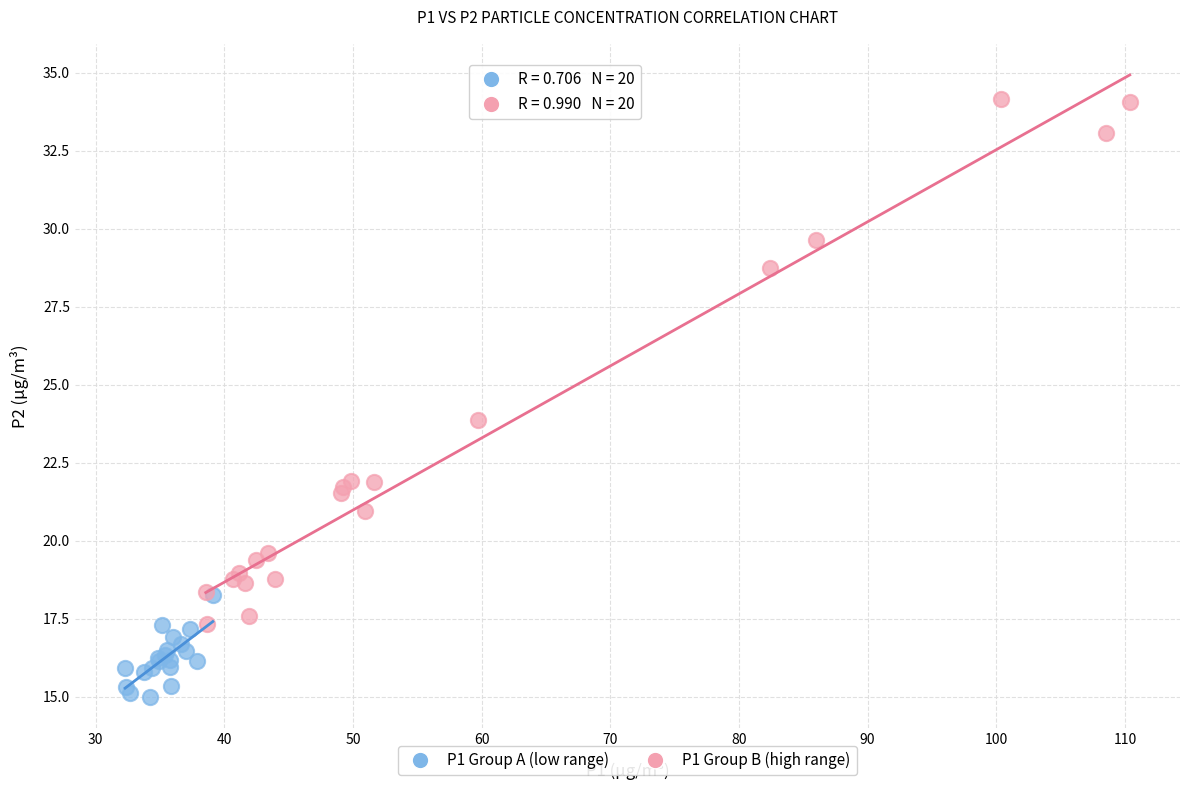

Which series has the widest spread of Y values?

P1 Group B (high range)